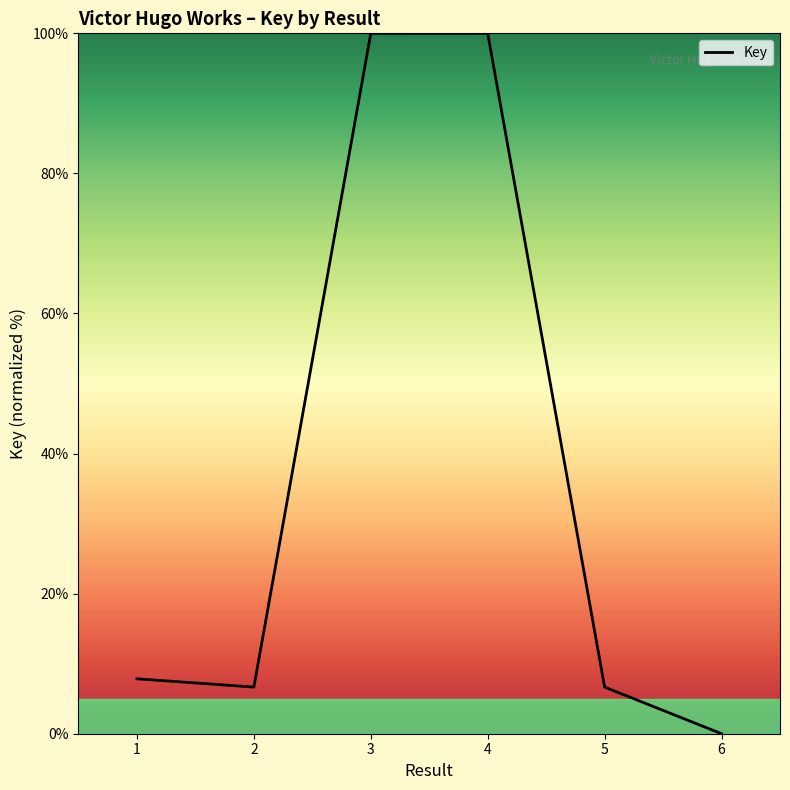

At which category does the chart reach its minimum across all series?

6